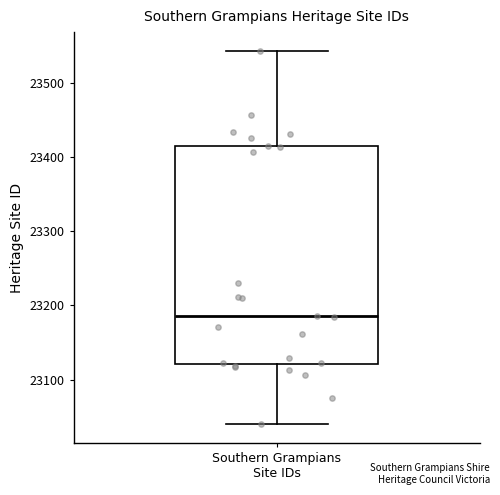

Read this box plot against the y-axis: the position of the median line, the range covered by the box, and the ends of both whiskers. The values are not printed on the chart, so give them approximately, as read against the axis.

median 23190, box 23120 to 23410, whiskers 23040 to 23540